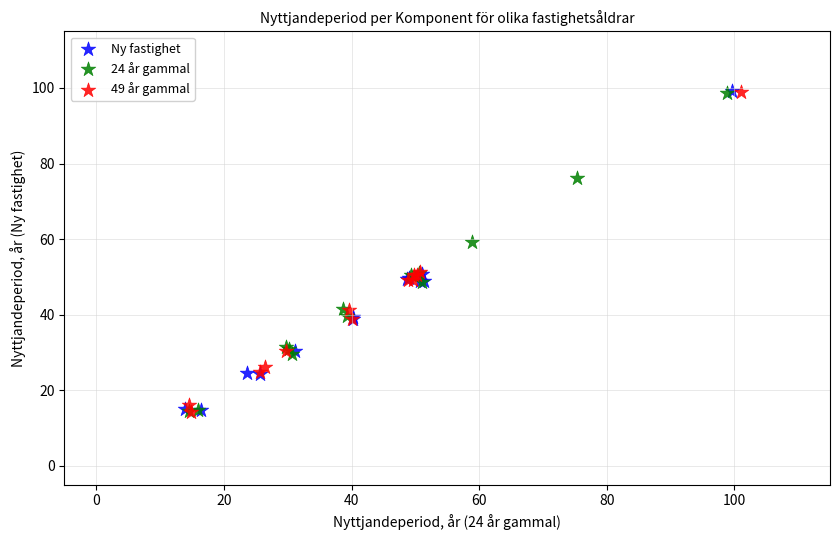

What are all the series names shown in the legend?

Ny fastighet, 24 år gammal, 49 år gammal